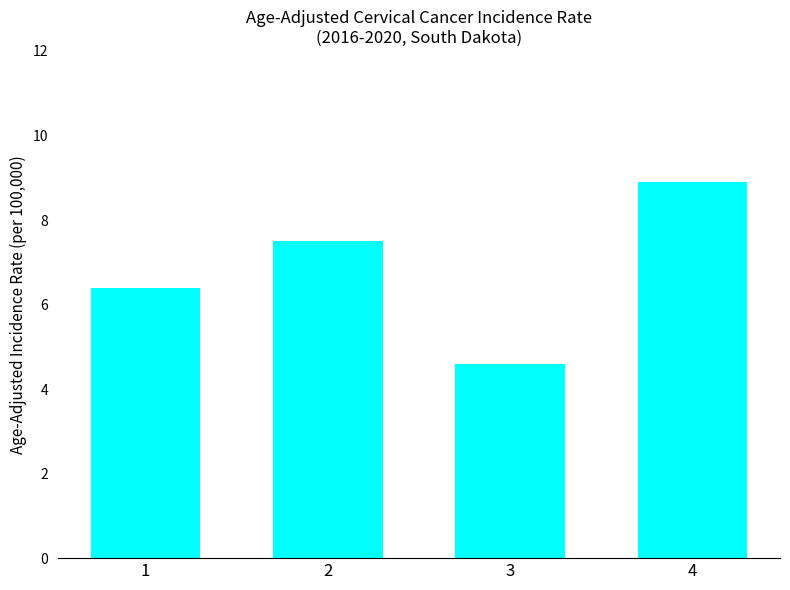

Rank the categories by value from highest to lowest.

4, 2, 1, 3